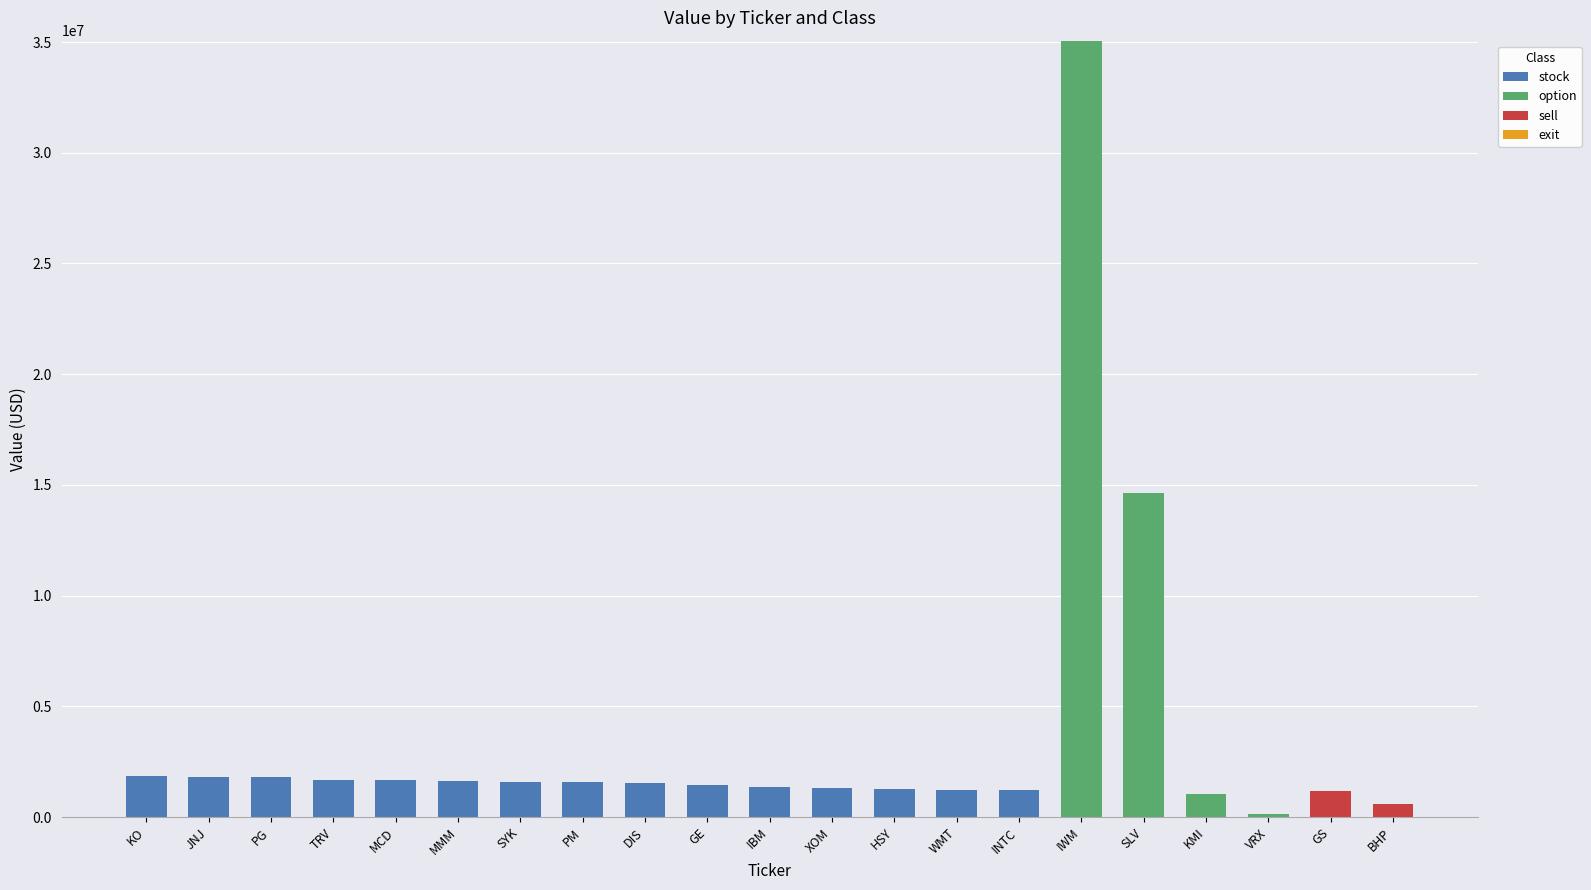

At which category is the sum across all series the highest?

IWM